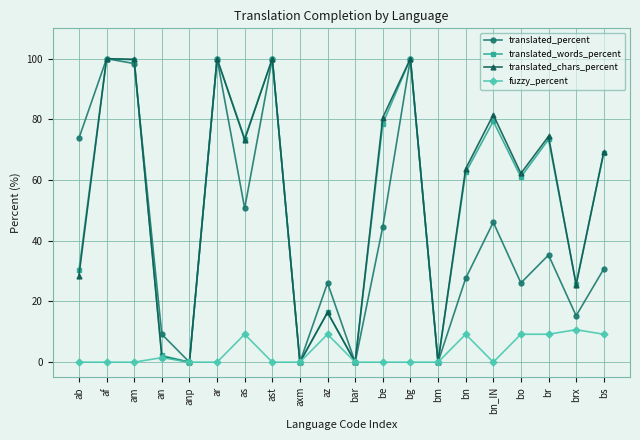

What is the greatest value displayed?

100.0